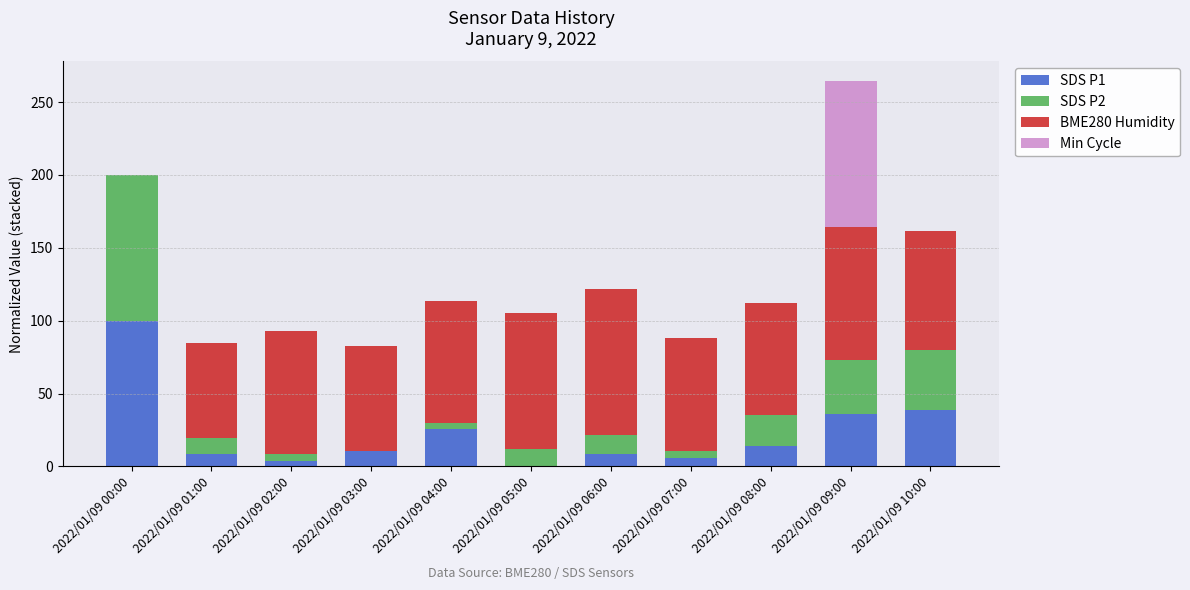

The SDS P1 series shows 10.7 at 2022/01/09 03:00. True or false?

True